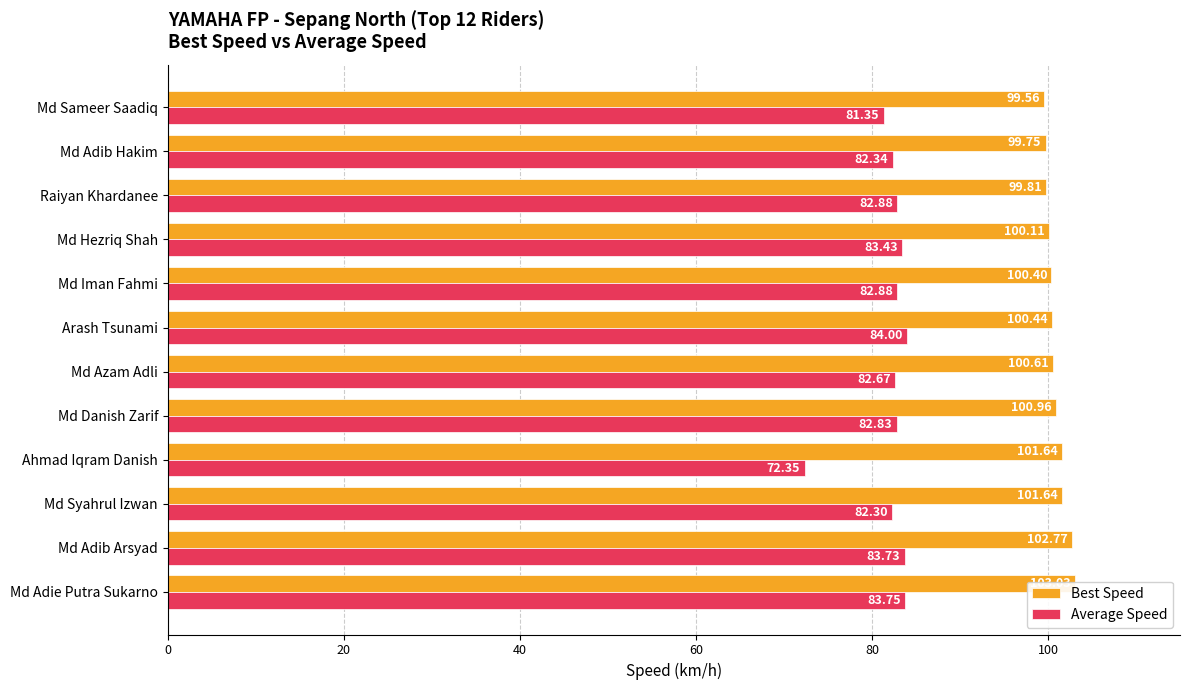

What is the lowest value of the Average Speed series?

72.4